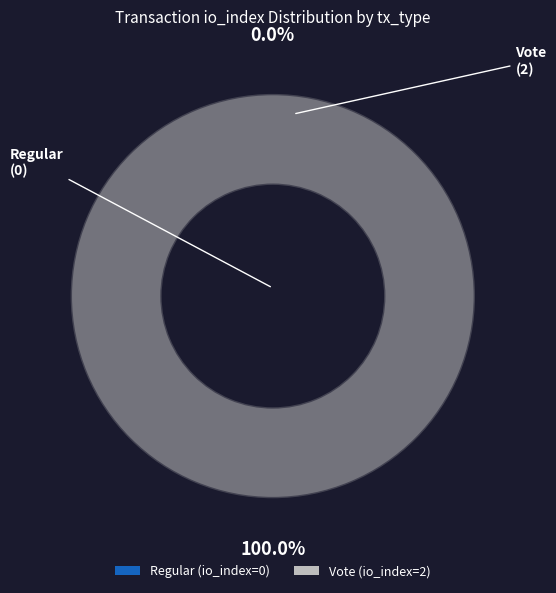

Which category accounts for the majority?

tx_type: Vote (io_index=2)